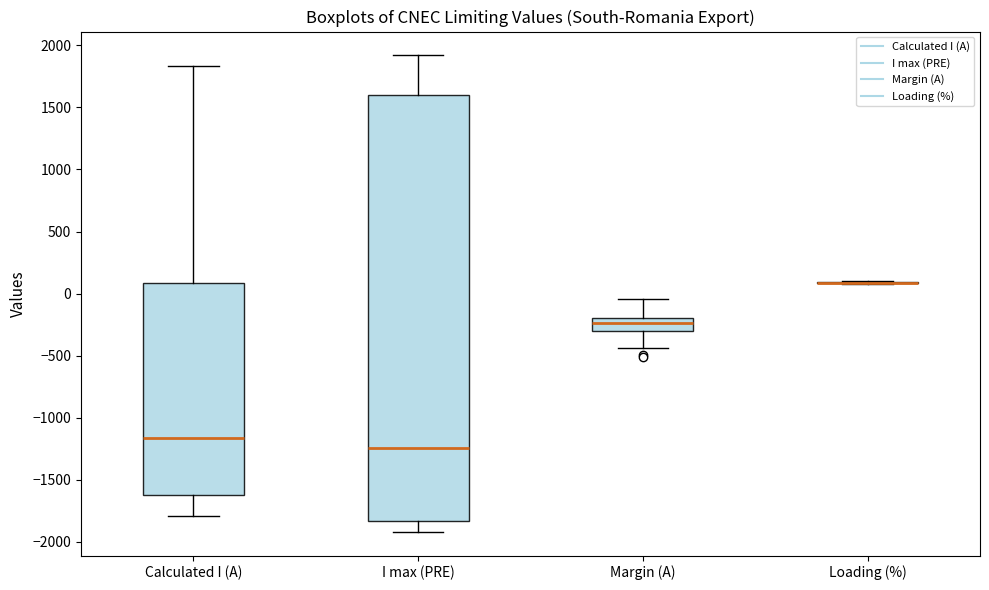

Reading left to right, transcribe this box plot: for each box, give where its median line is, the range the box spans, and where its two whiskers end, as read against the y-axis. The values are not printed on the chart, so give them approximately, as read against the axis.

Calculated I (A): median -1150, box -1600 to 100, whiskers -1800 to 1850
I max (PRE): median -1250, box -1850 to 1600, whiskers -1900 to 1900
Margin (A): median -250, box -300 to -200, whiskers -450 to -50
Loading (%): box collapsed to a line at 100, whiskers 50 to 100